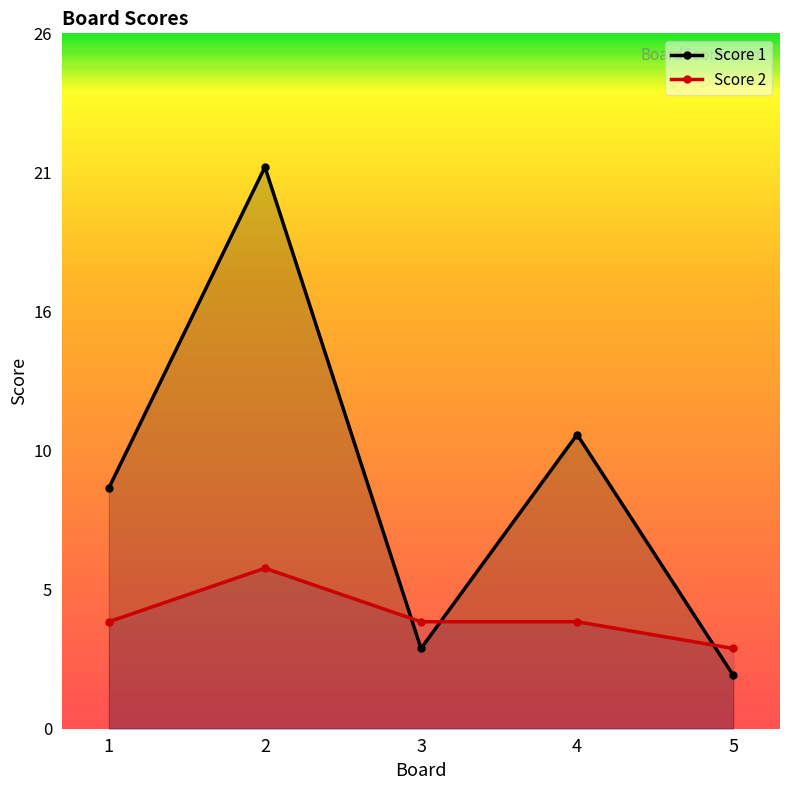

Reading left to right, extract all data points from this chart.

Score 1: 1=9	2=21	3=3	4=11	5=2
Score 2: 1=4	2=6	3=4	4=4	5=3